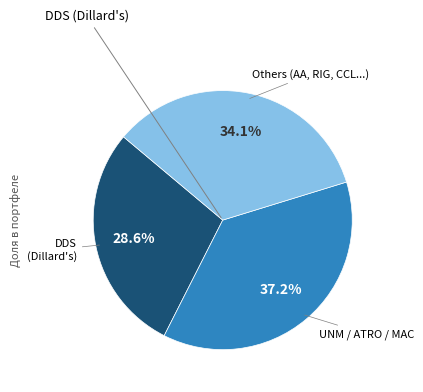

Is there a majority slice in this chart?

No